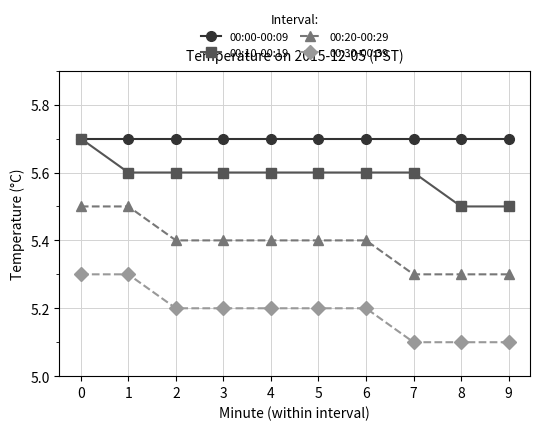

What is the spread (max minus min) of values at 4?

0.5